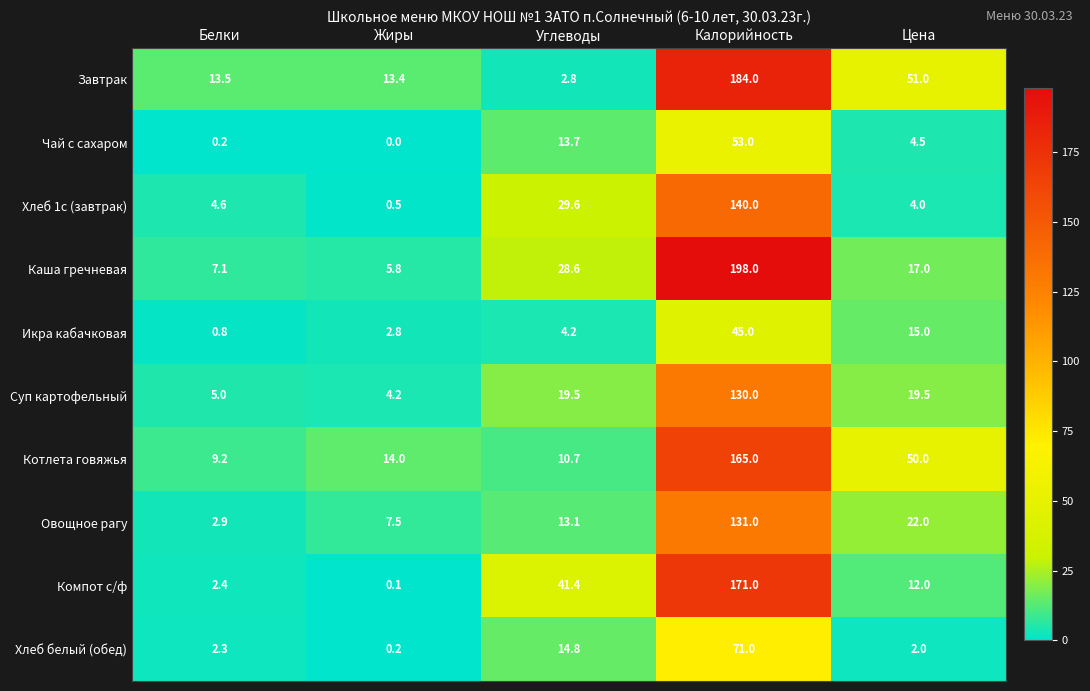

What is the difference between the maximum and second lowest values in the Завтрак series?

170.6